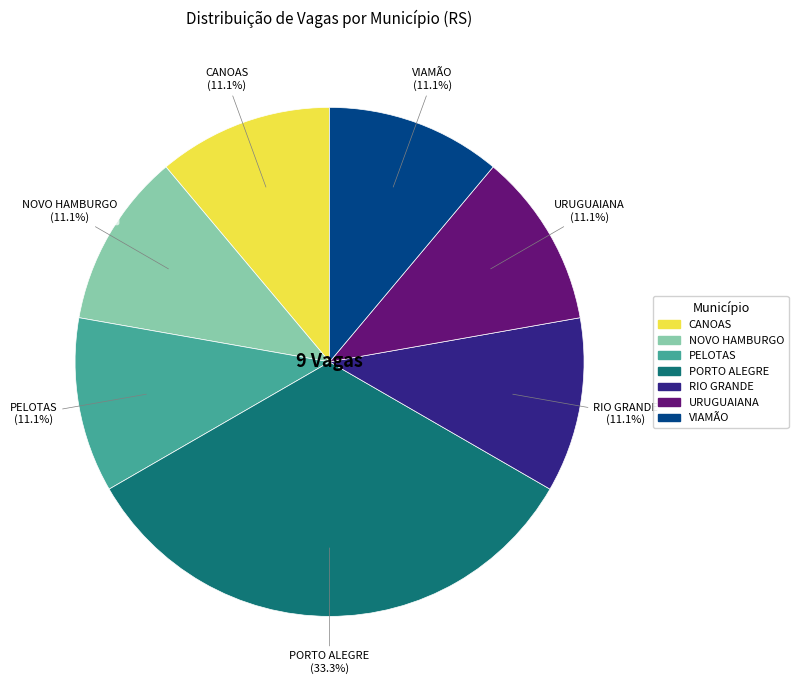

Does any single category account for the majority?

No